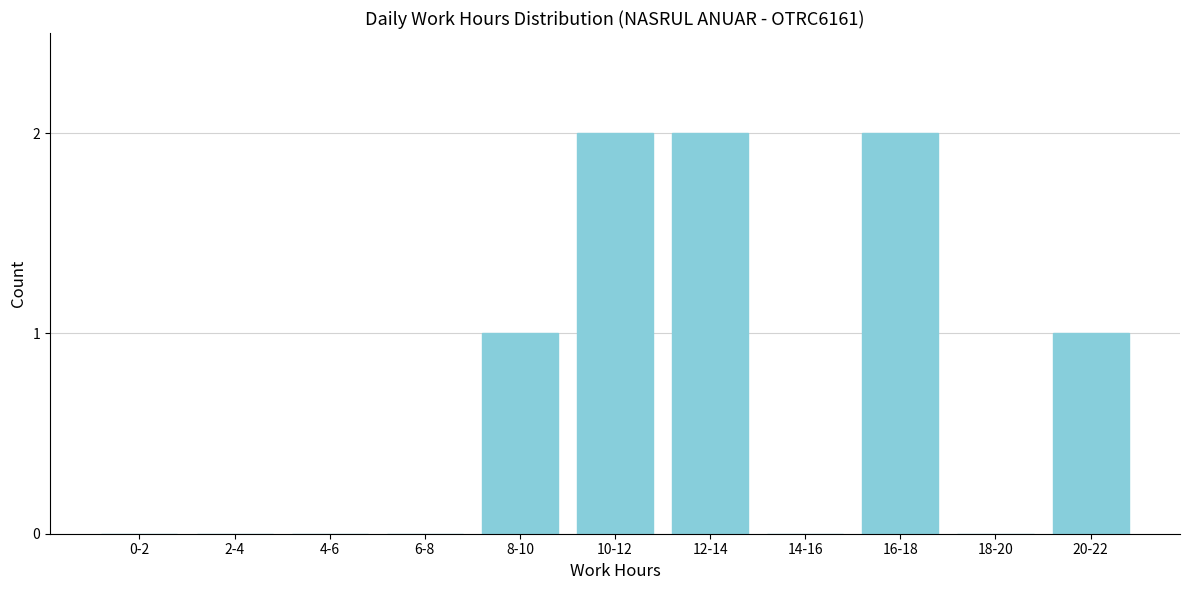

Reading left to right, what are all the values shown in this chart?

0-2=0	2-4=0	4-6=0	6-8=0	8-10=1	10-12=2	12-14=2	14-16=0	16-18=2	18-20=0	20-22=1